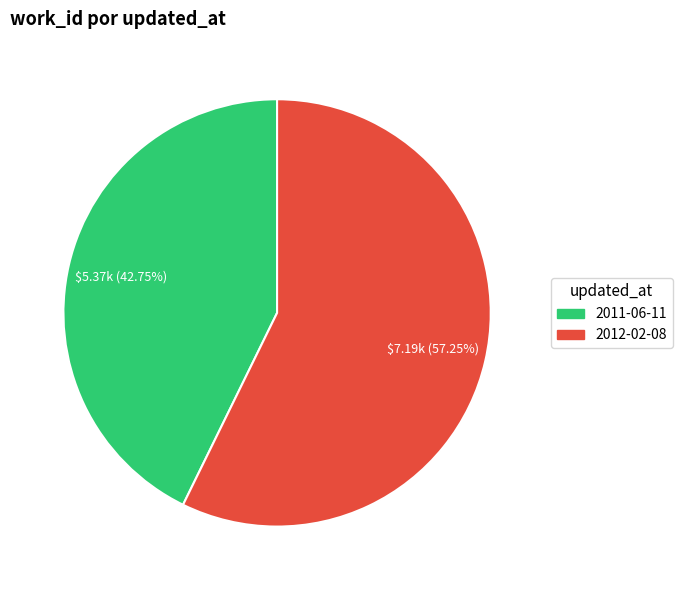

The 2011-06-11 slice represents 43% of the pie. True or false?

True